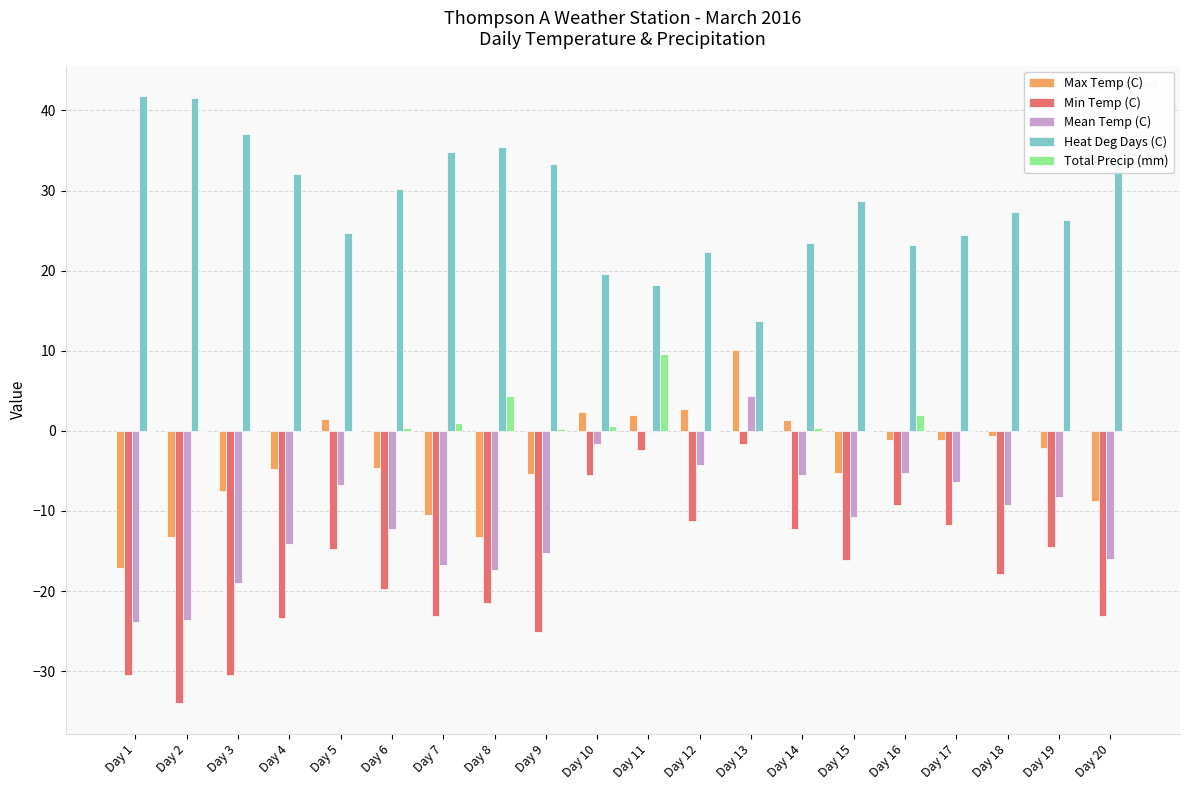

What is the maximum value for Heat Deg Days (C)?

41.8